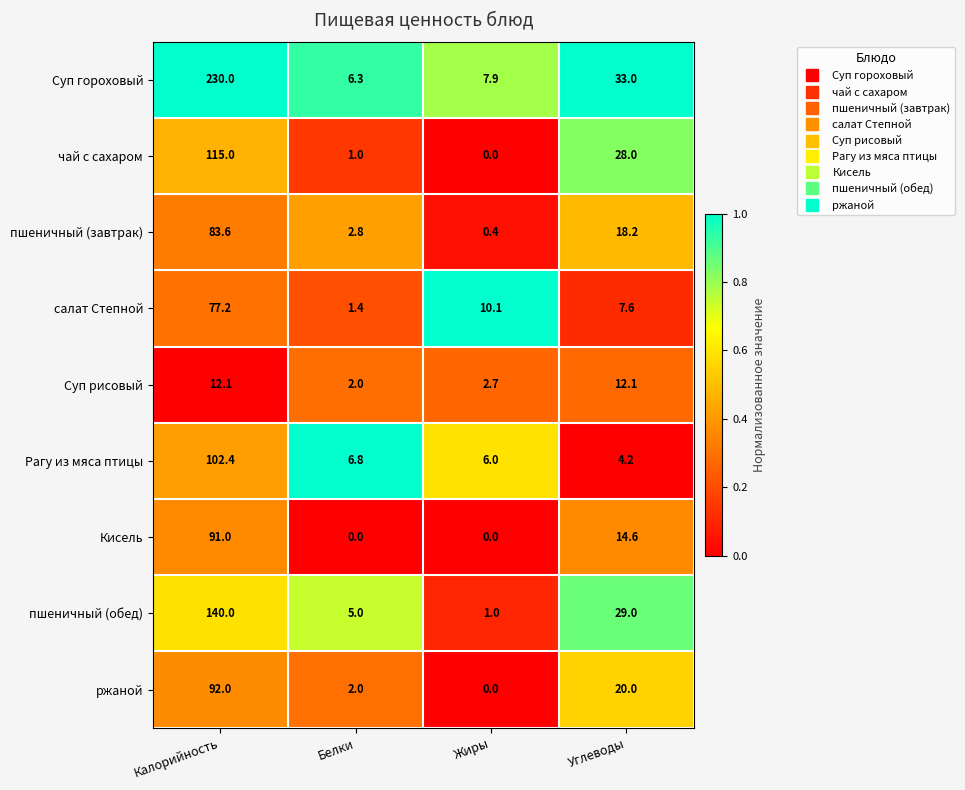

Is it true that Рагу из мяса птицы equals 102.4 at Калорийность?

True